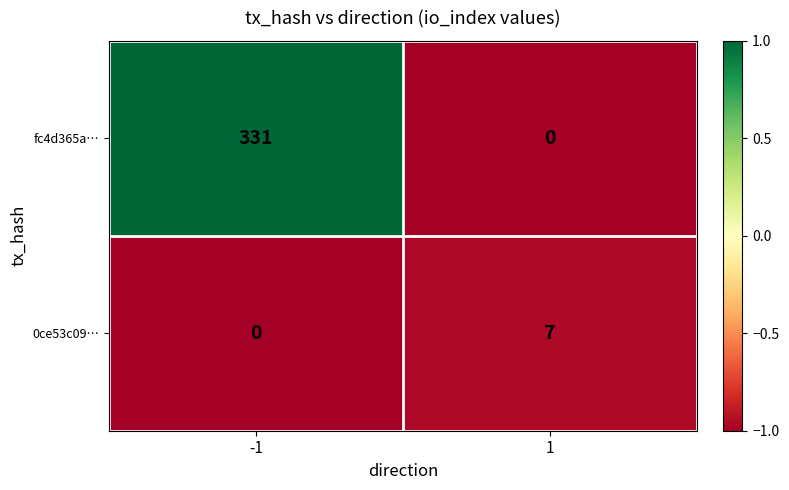

What is the average value of the 0ce53c09… series?

4